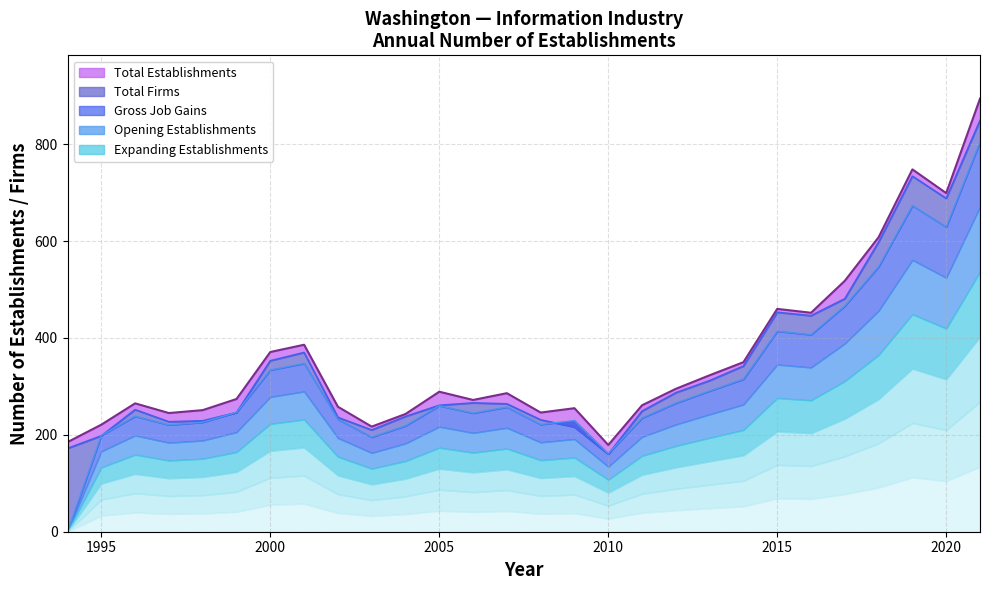

At which label is Total Firms closest to 504?

2017